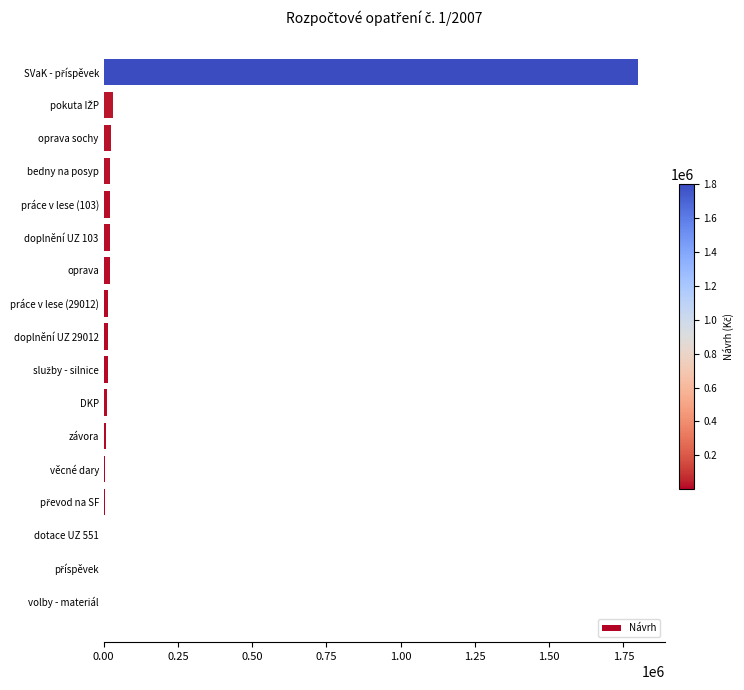

What is the greatest value displayed?

1800000